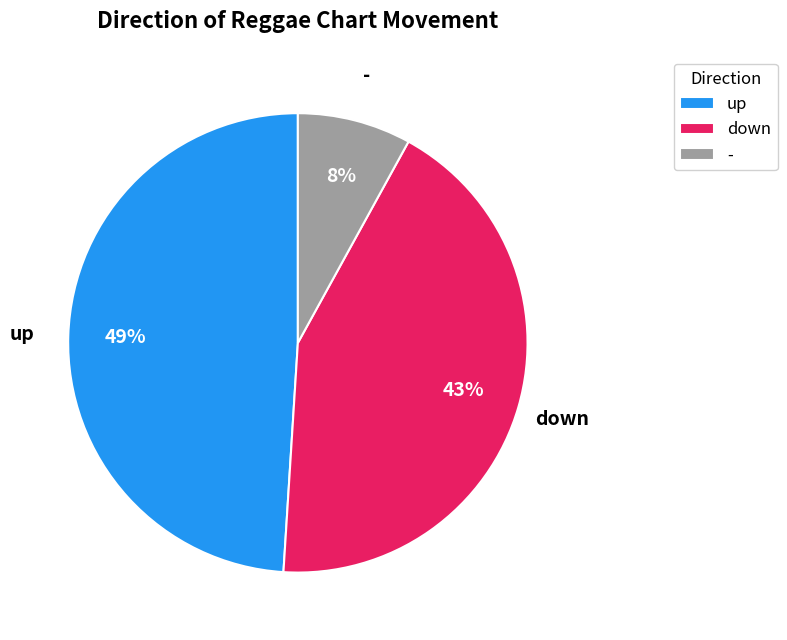

Combined, do down and - account for over 50%?

Yes